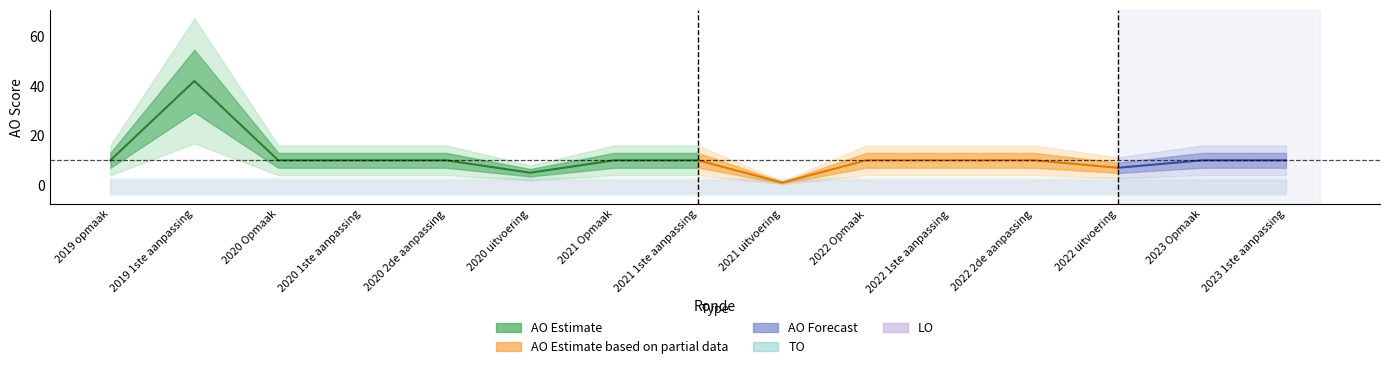

What is the label of the 3rd point from the right?

2022 uitvoering